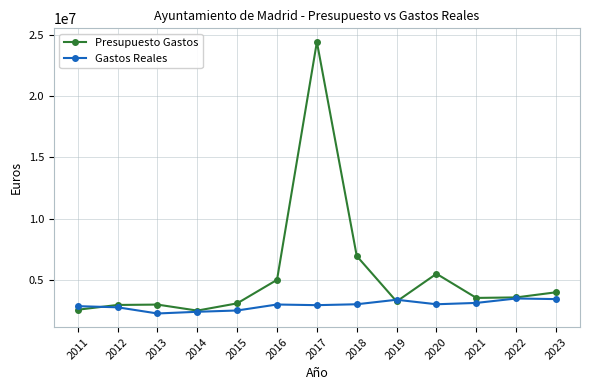

Is this an area chart (filled region under the line)?

No